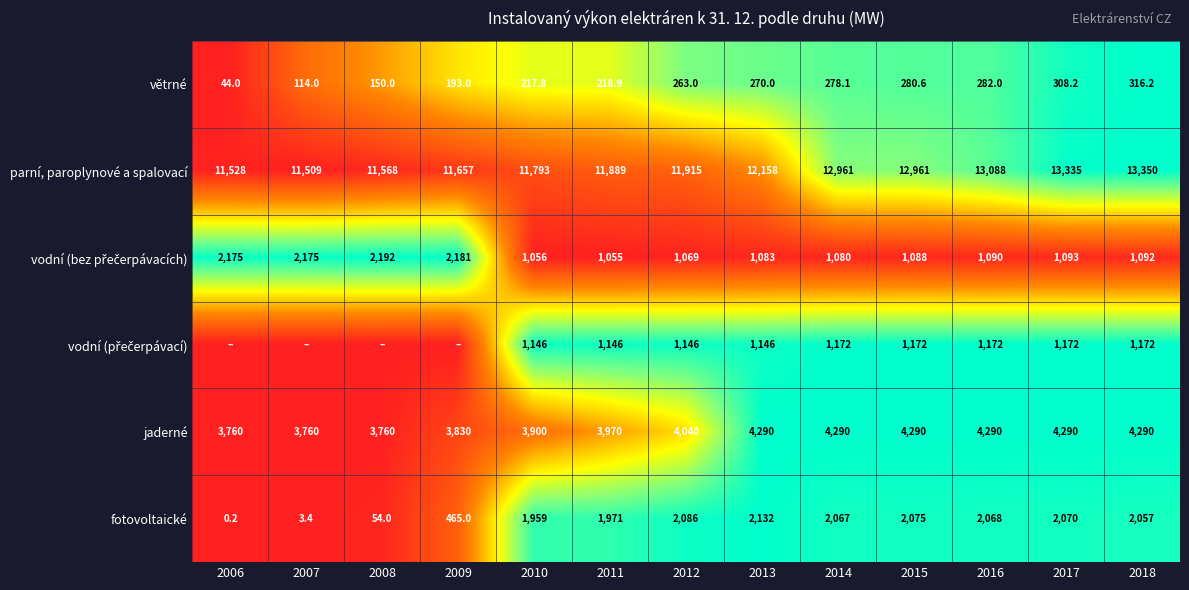

What is the sum of all parní, paroplynové a spalovací values?

159712.0